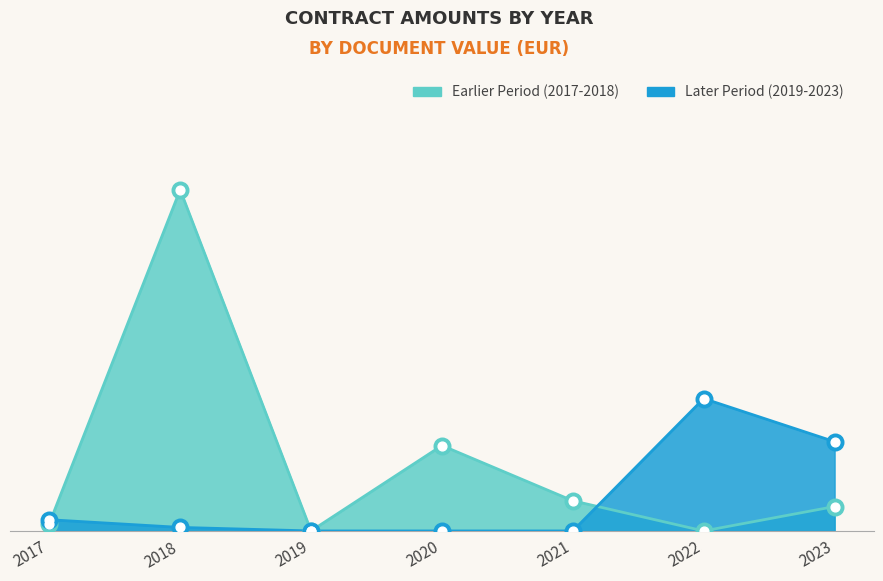

What is the total value across all series at 2018?

180615.1